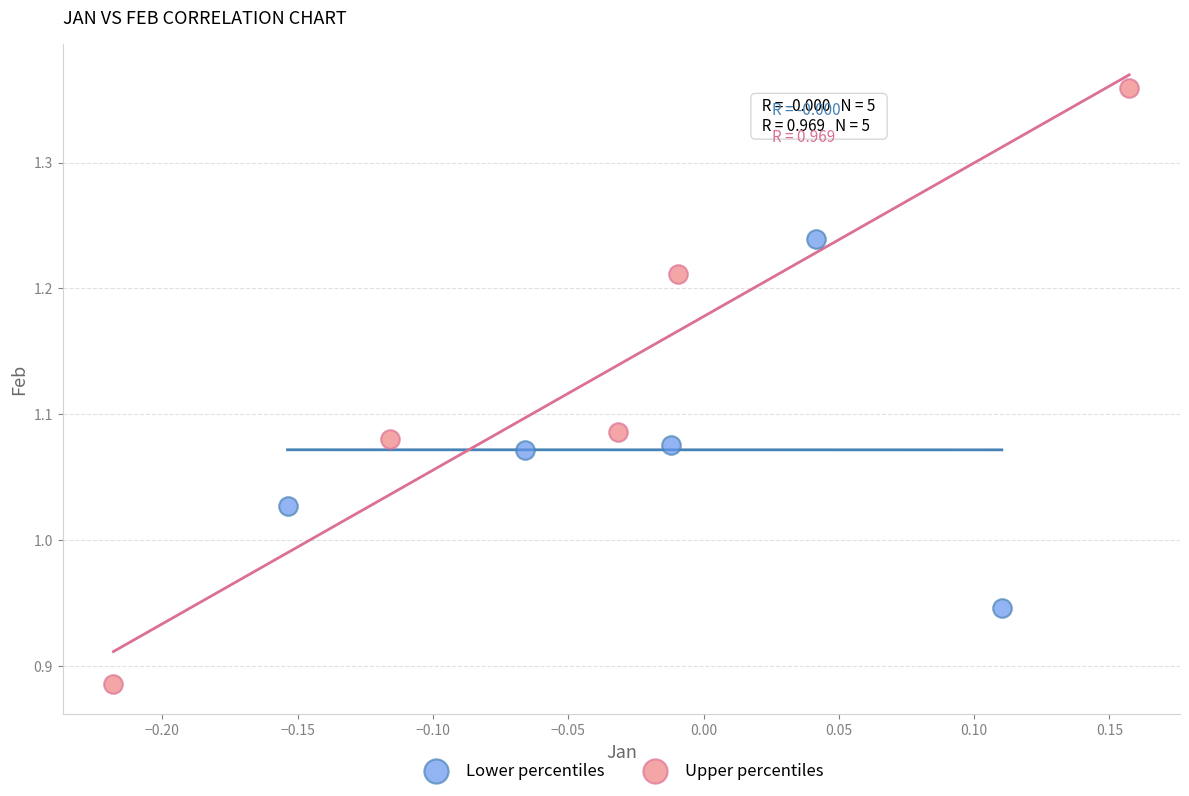

What are all the series names shown in the legend?

Lower percentiles, Upper percentiles